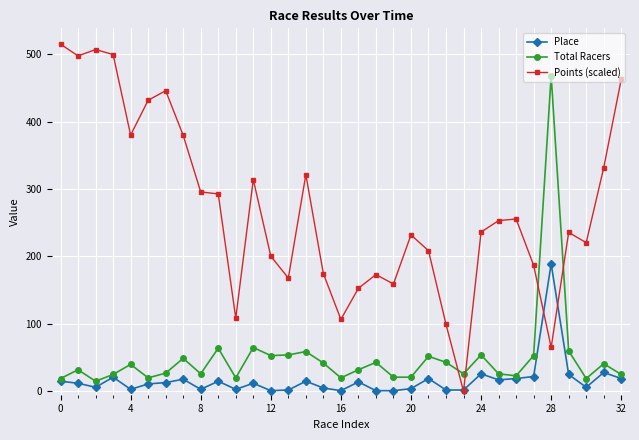

What is the average value of the Points (scaled) series?

270.0